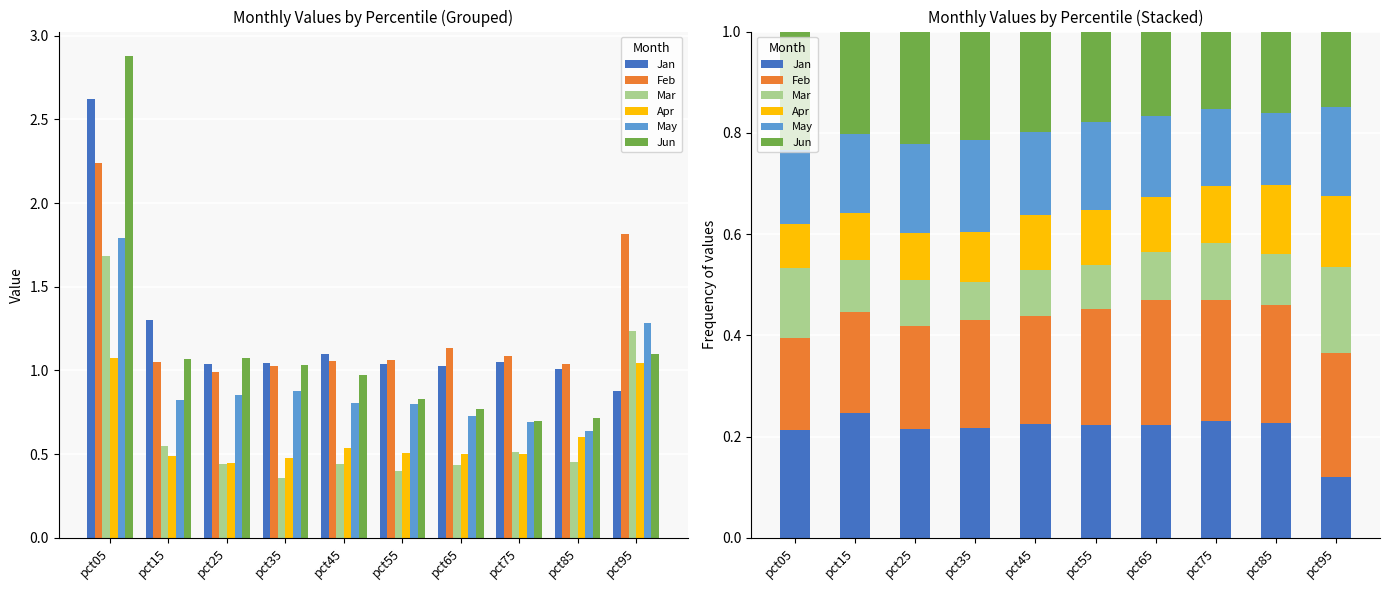

What is the value of the May bar at the 2nd from the left?

0.2